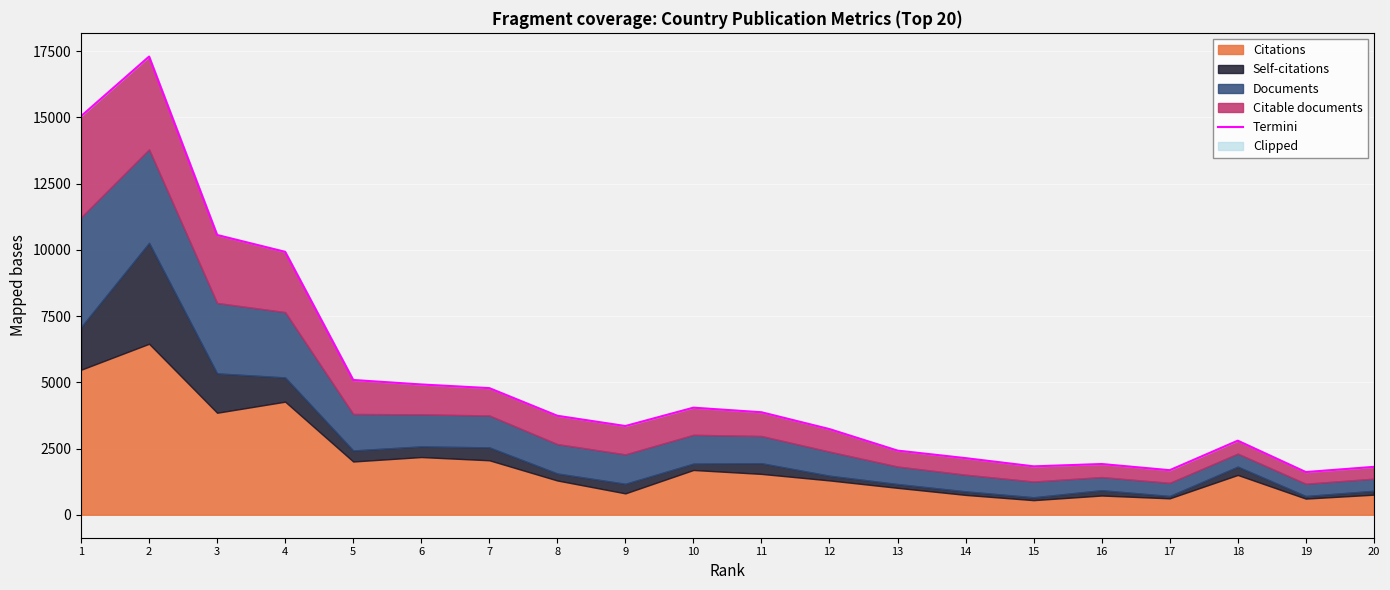

How many data points are above 3736?

9